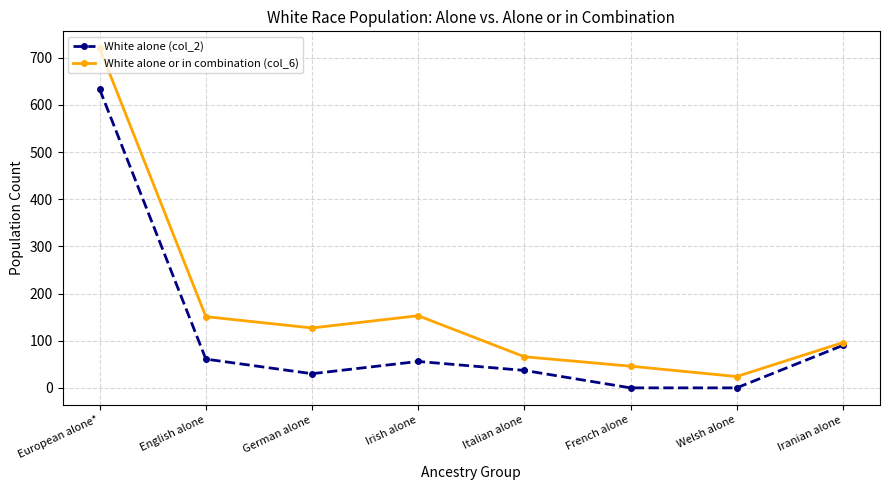

What is the difference between the highest and lowest values at Italian alone?

29